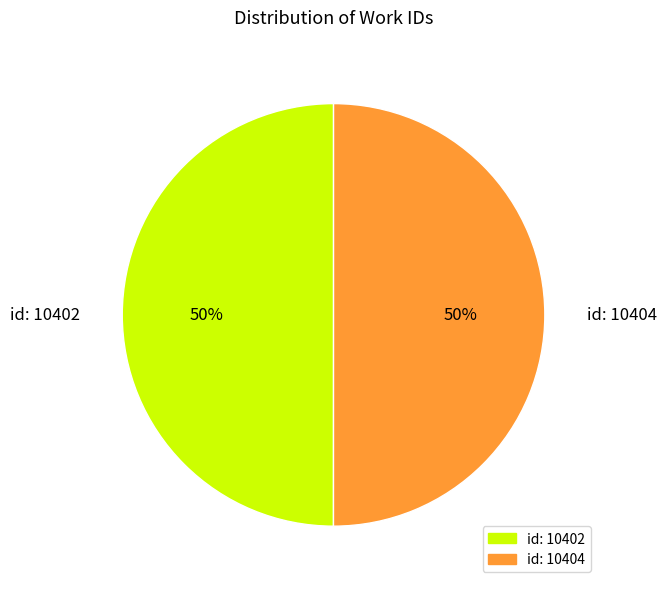

To the nearest percent, what is the combined percentage of id: 10402 and id: 10404?

100%